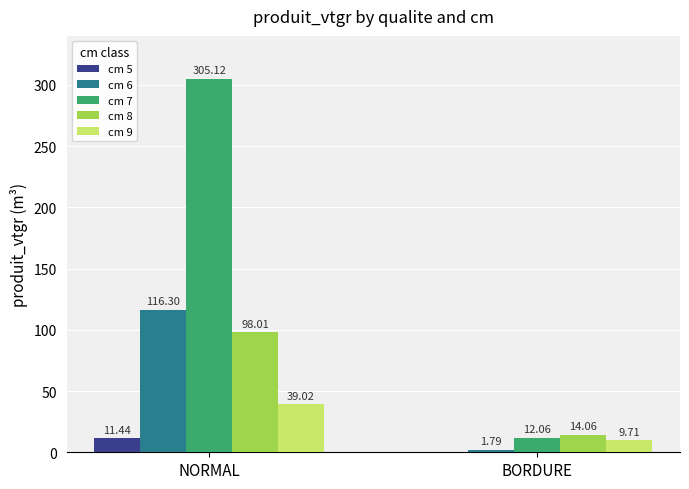

Reading left to right, transcribe all the data shown in this chart.

cm 5: NORMAL=11.4	BORDURE=0.0
cm 6: NORMAL=116.3	BORDURE=1.8
cm 7: NORMAL=305.1	BORDURE=12.1
cm 8: NORMAL=98.0	BORDURE=14.1
cm 9: NORMAL=39.0	BORDURE=9.7